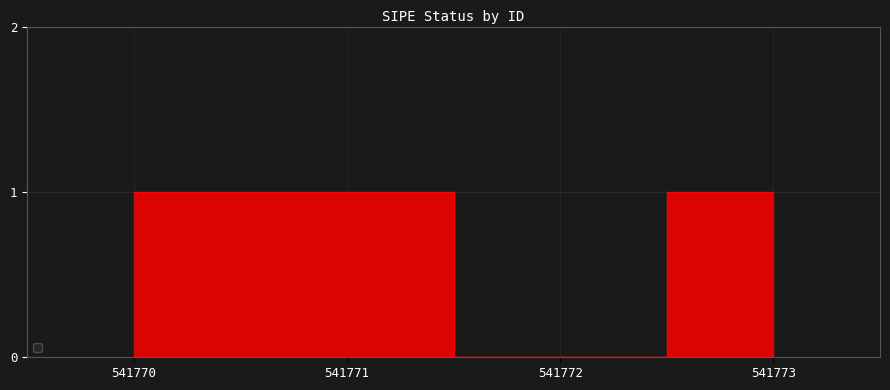

Between 541772 and 541773, which is larger?

541773